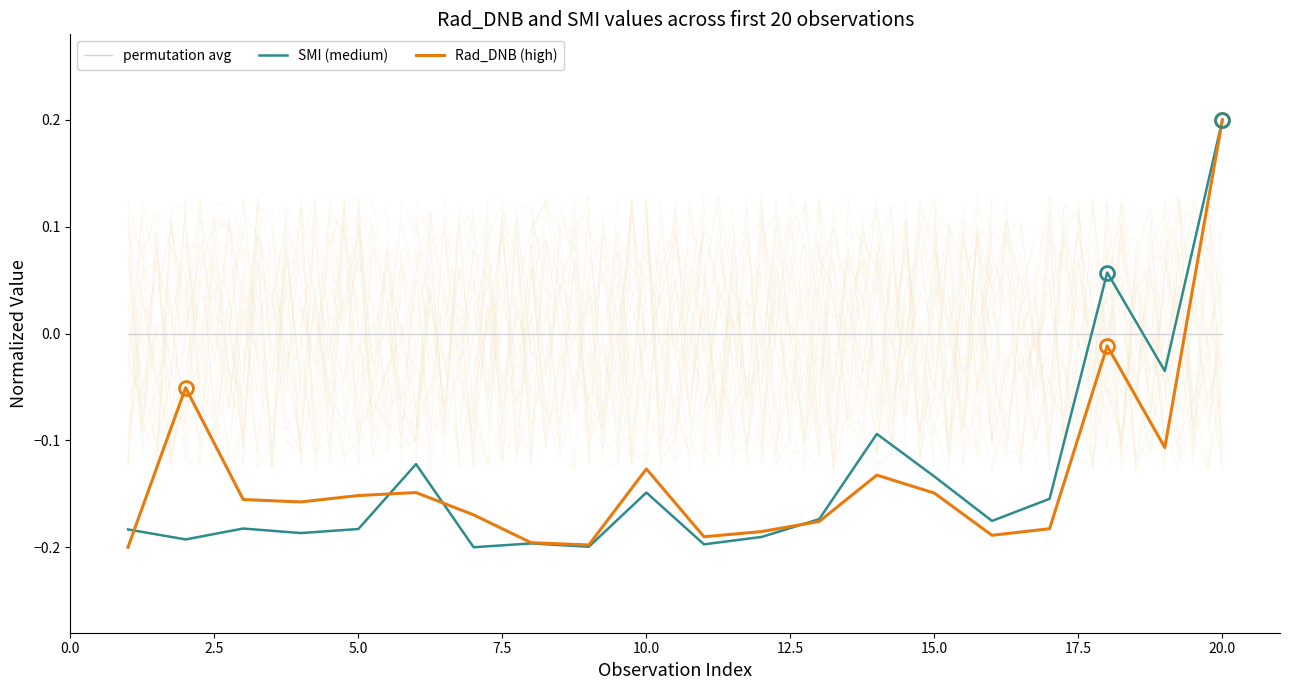

True or false: permutation avg and Rad_DNB (high) intersect in this chart.

True